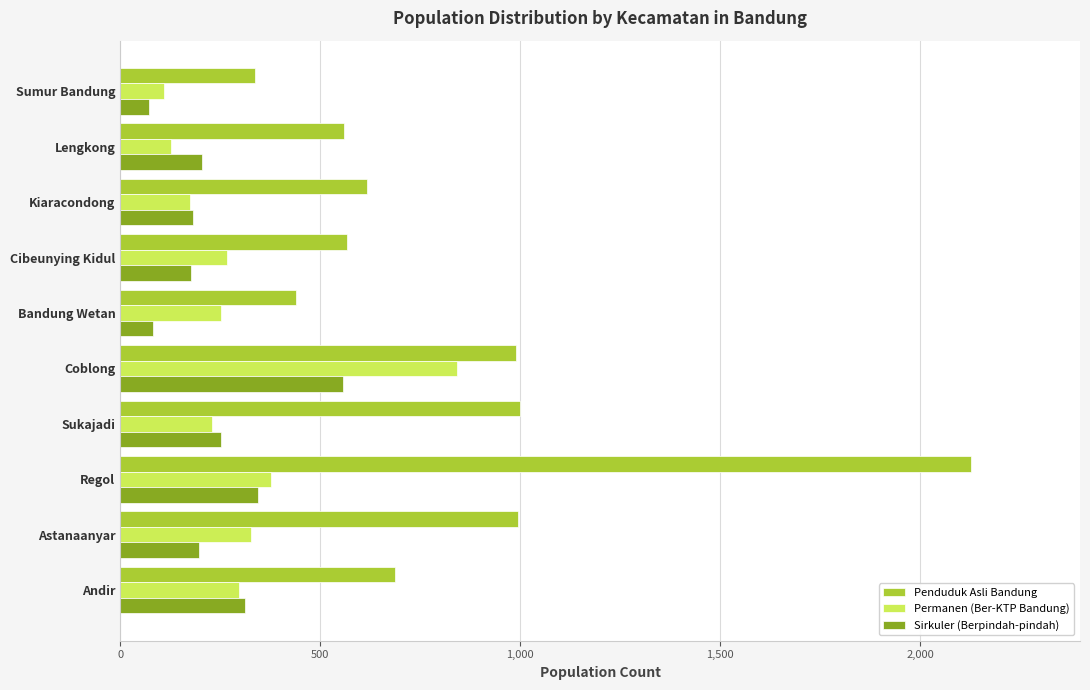

What is the maximum value for Permanen (Ber-KTP Bandung)?

842